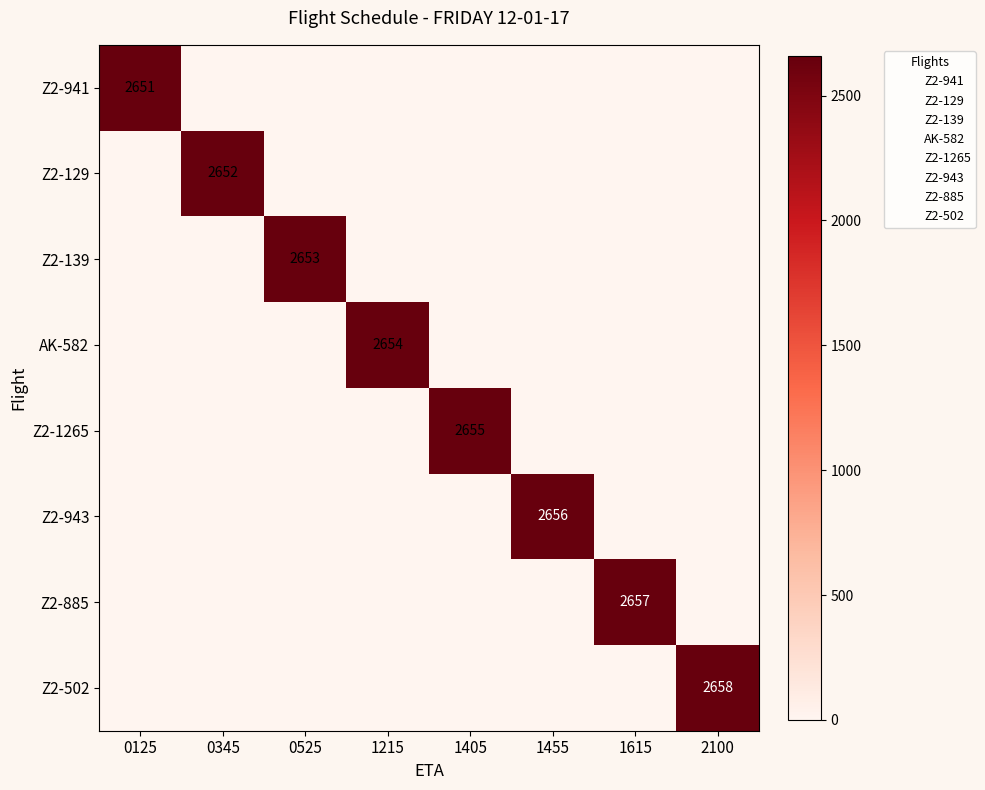

At how many categories does at least one series exceed 2010?

8